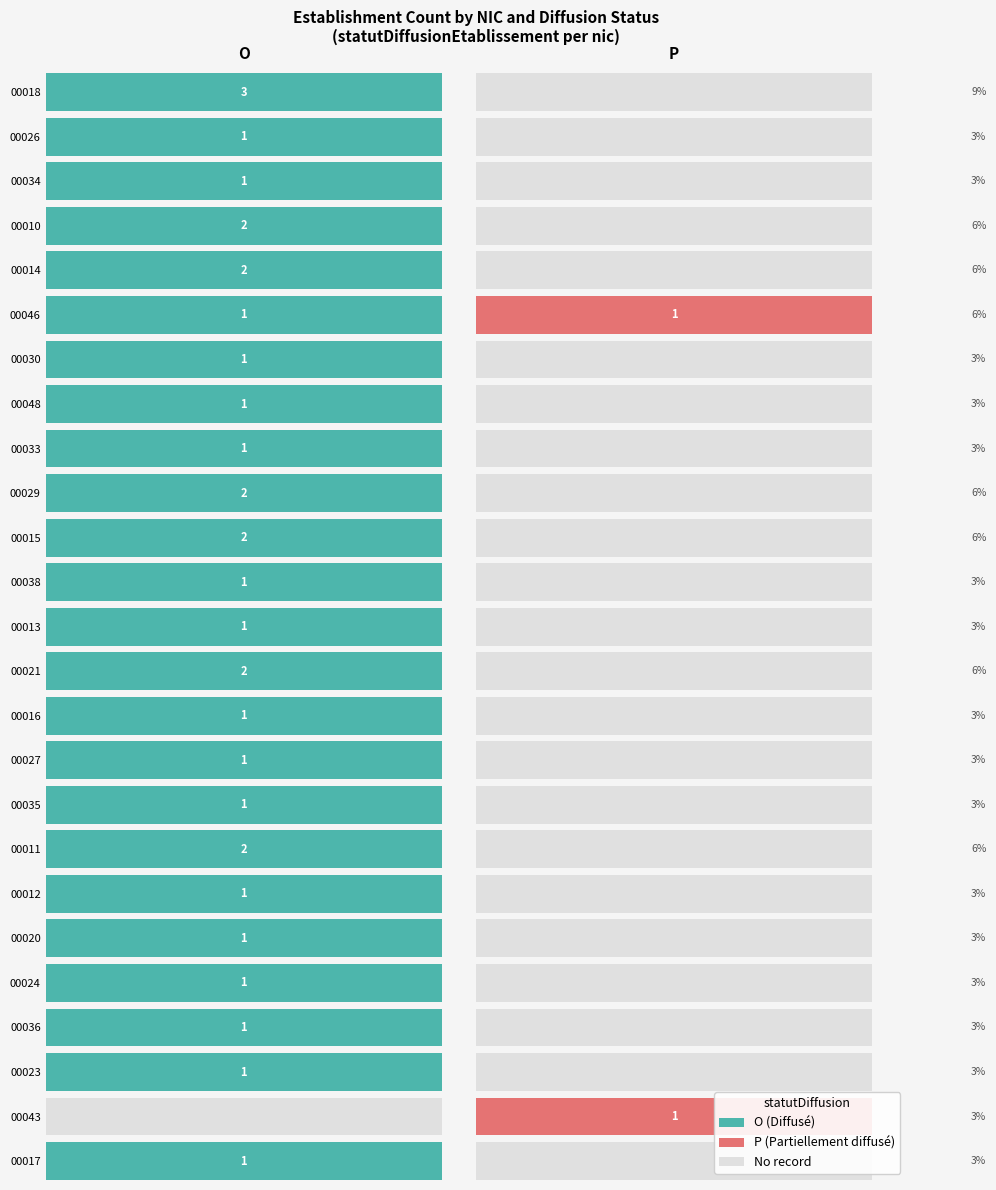

Rank the series by their maximum value, from highest to lowest.

00018, 00010, 00014, 00029, 00015, 00021, 00011, 00026, 00034, 00046, 00030, 00048, 00033, 00038, 00013, 00016, 00027, 00035, 00012, 00020, 00024, 00036, 00023, 00043, 00017